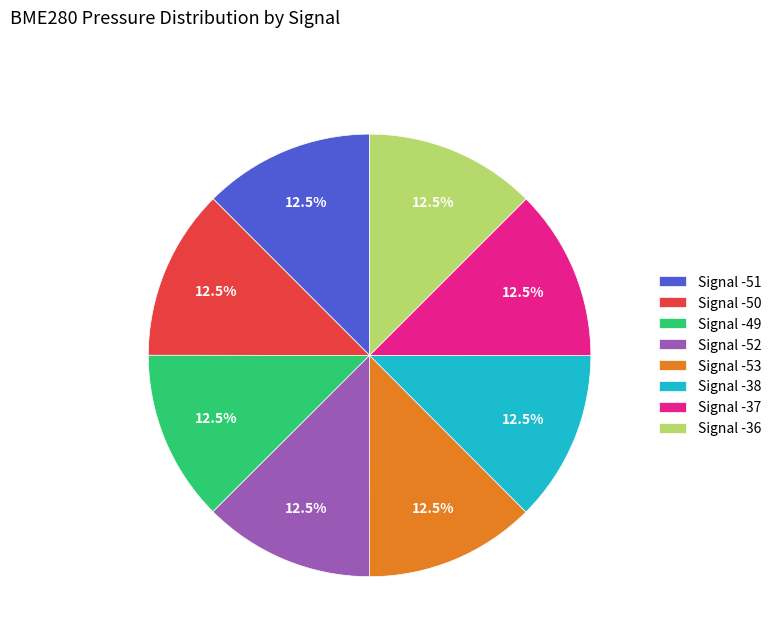

Approximately how many times larger is the value at Signal -52 compared to Signal -38?

1.0